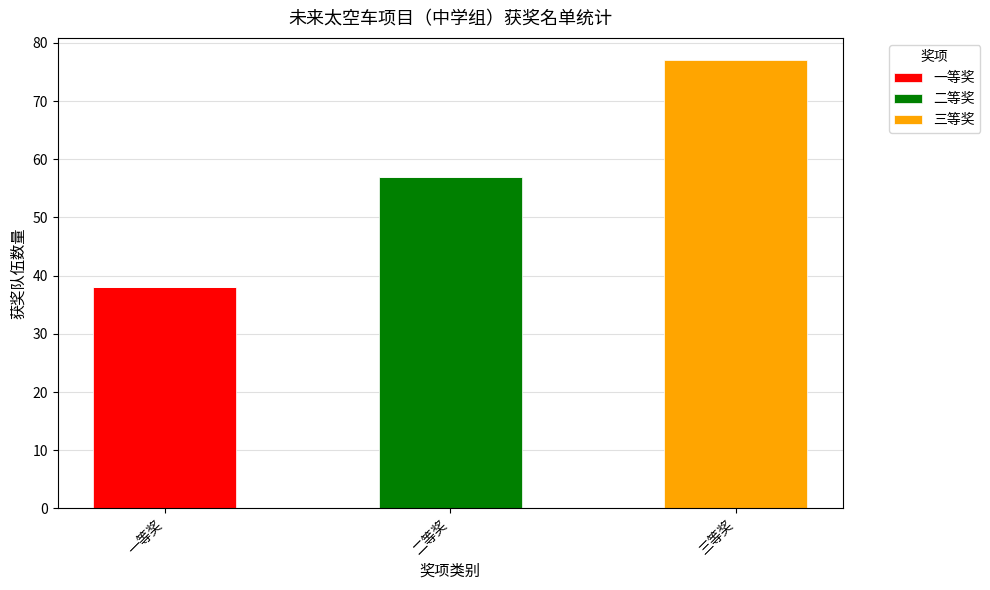

What is the total value across all series at 三等奖?

77